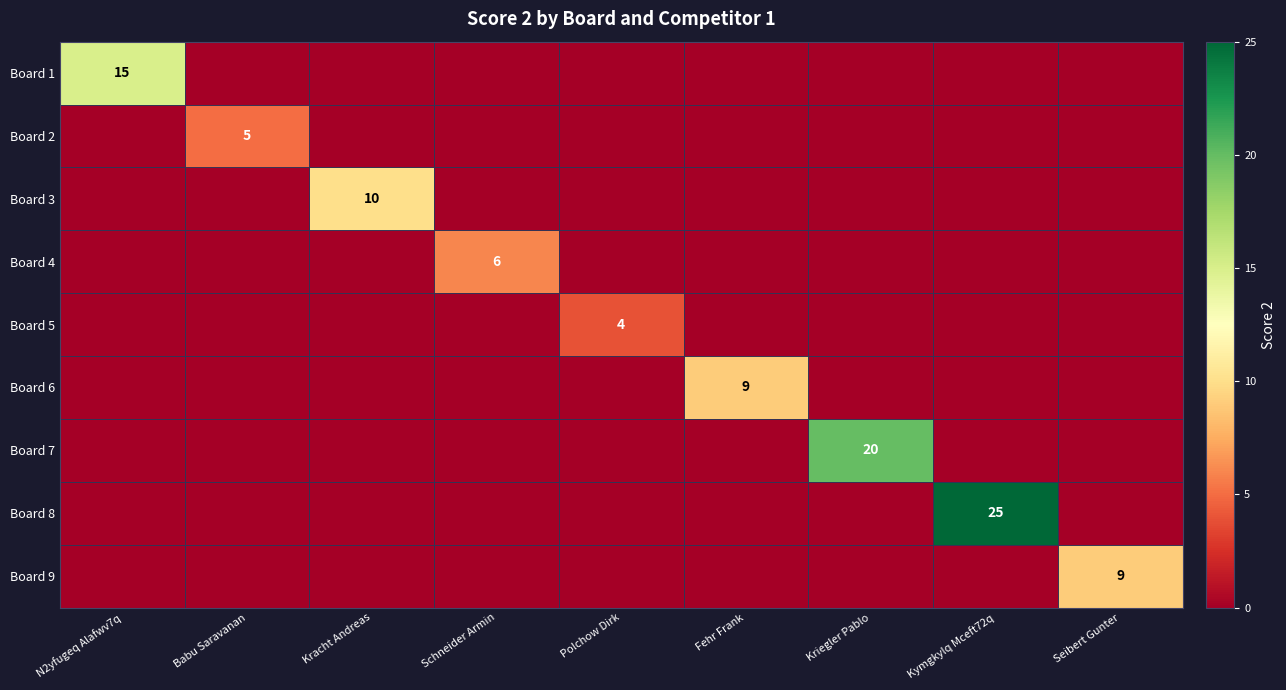

True or false: Board 1 has a value of 15 at N2yfugeq Alafwv7q.

True